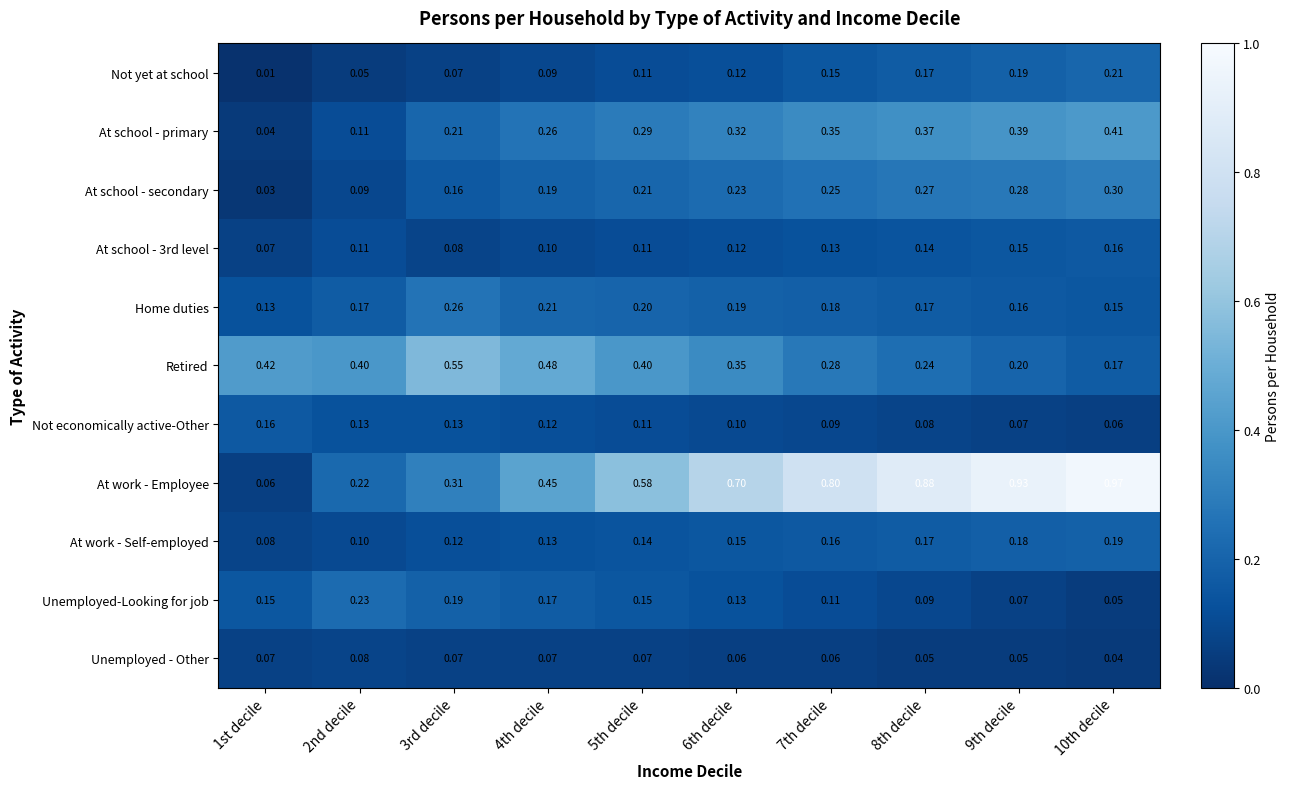

Is the value of Not economically active-Other at 8th decile greater than the value of At work - Employee at 10th decile?

No